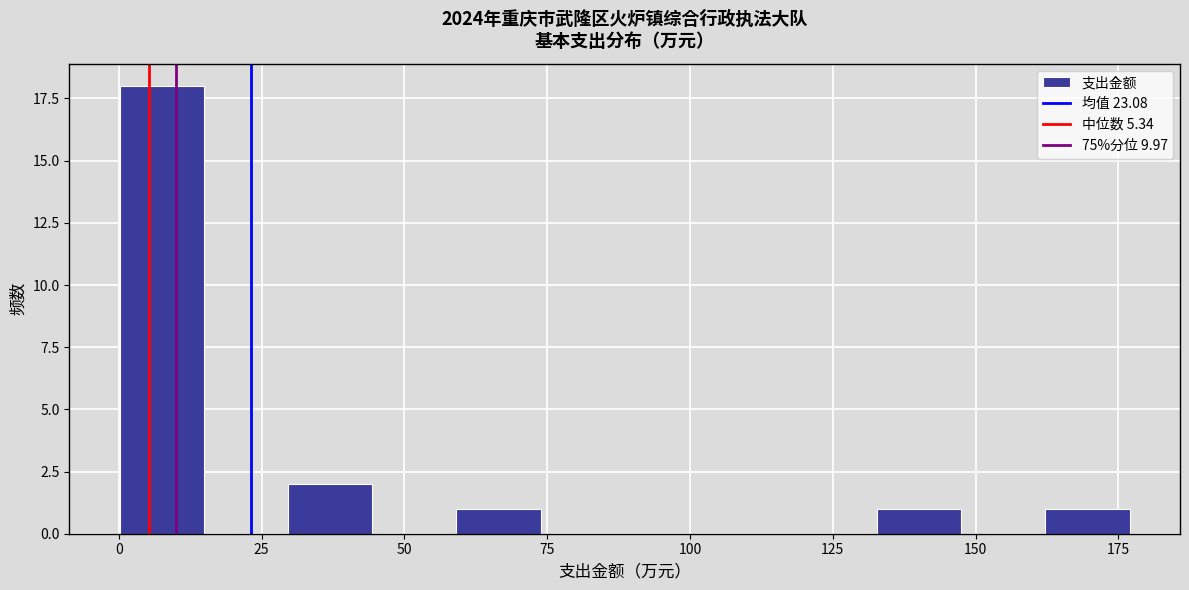

Read against the x-axis, roughly where is the centre of the tallest bar?

10